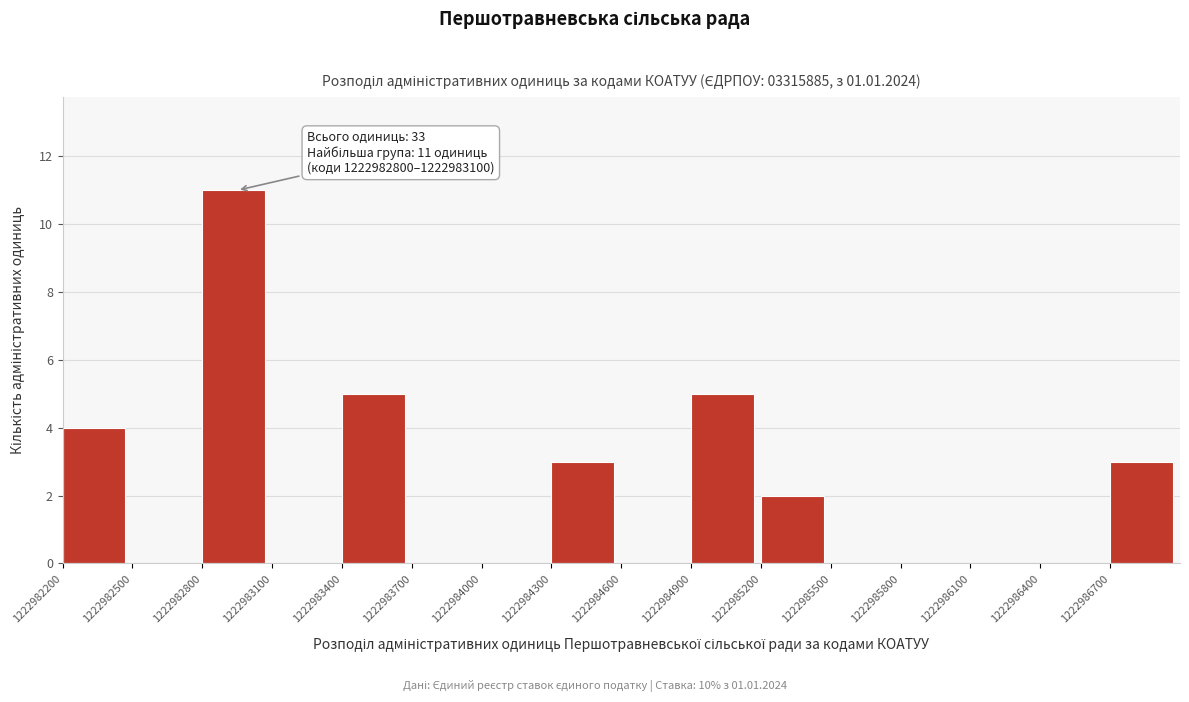

Which range on the x-axis has the tallest bar?

1222982800 to 1222983100